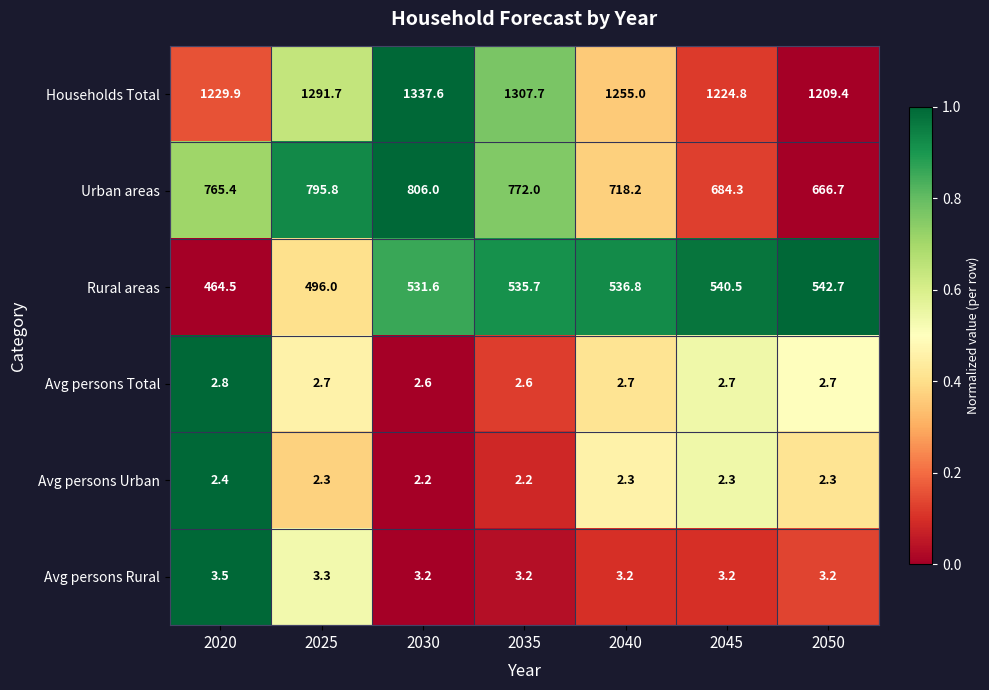

The value of Avg persons Urban at 2035 is 2.2. True or false?

True